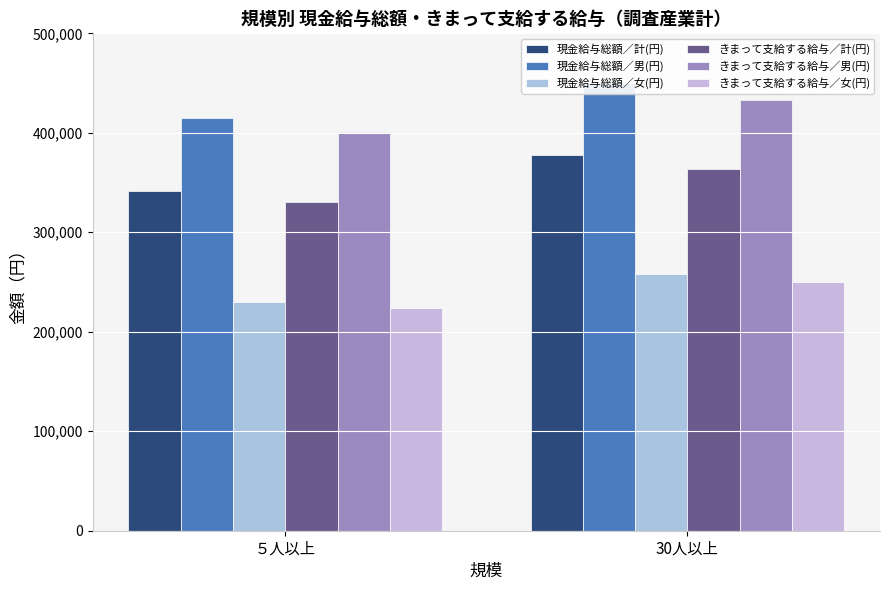

Reading right to left, list all the values displayed in this chart.

現金給与総額／計(円): 378196	341199
現金給与総額／男(円): 450170	415272
現金給与総額／女(円): 258079	230162
きまって支給する給与／計(円): 363995	330198
きまって支給する給与／男(円): 432534	401276
きまって支給する給与／女(円): 249612	223651